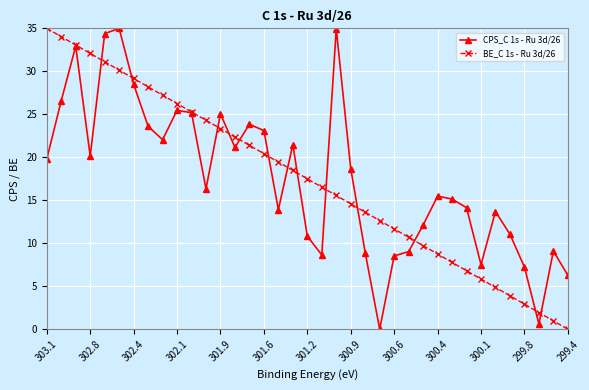

True or false: BE_C 1s - Ru 3d/26 has more than 1 interior local peaks.

False